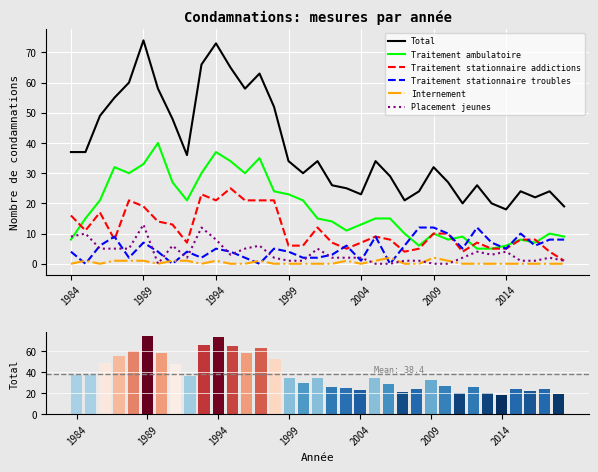

How many distinct data groups are displayed?

6